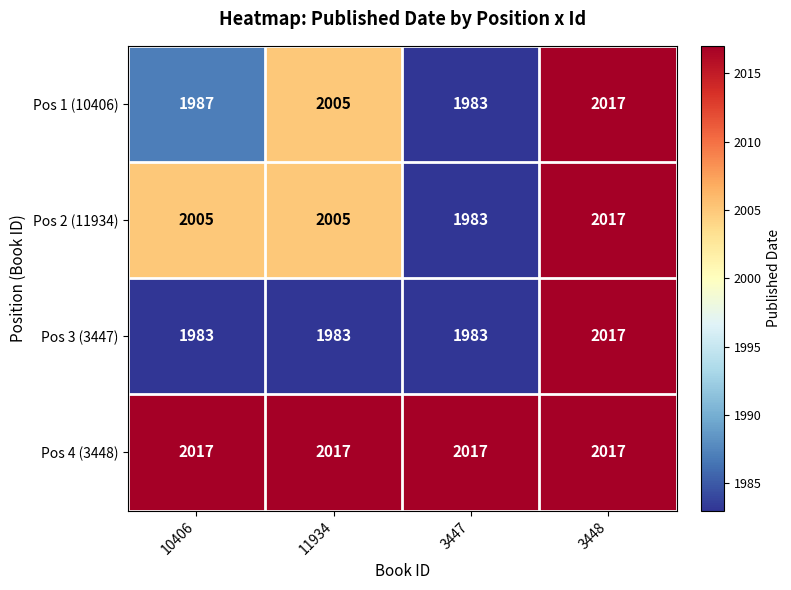

How many distinct data groups are displayed?

4